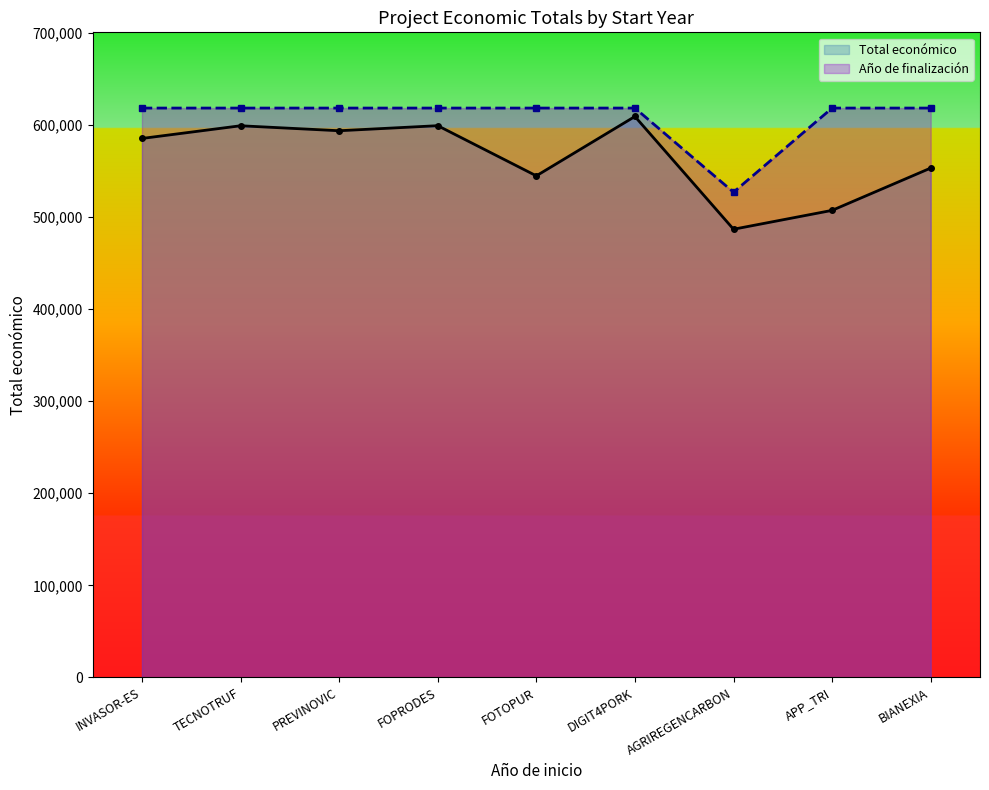

What is the value of the Total económico point at the 5th from the left?

544746.0